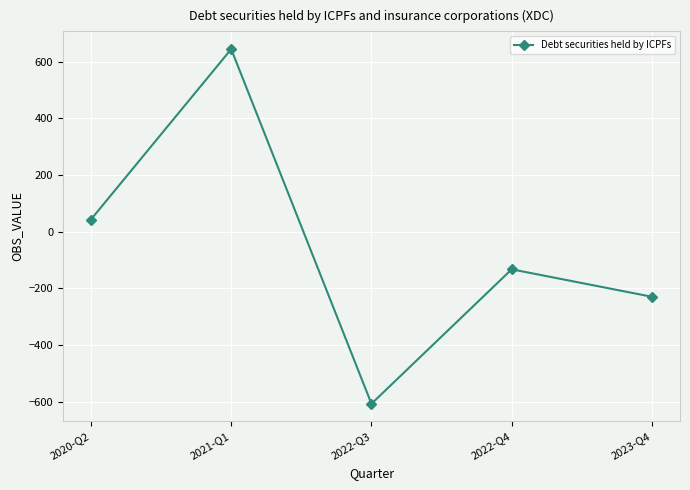

What is the maximum value shown in the chart?

645